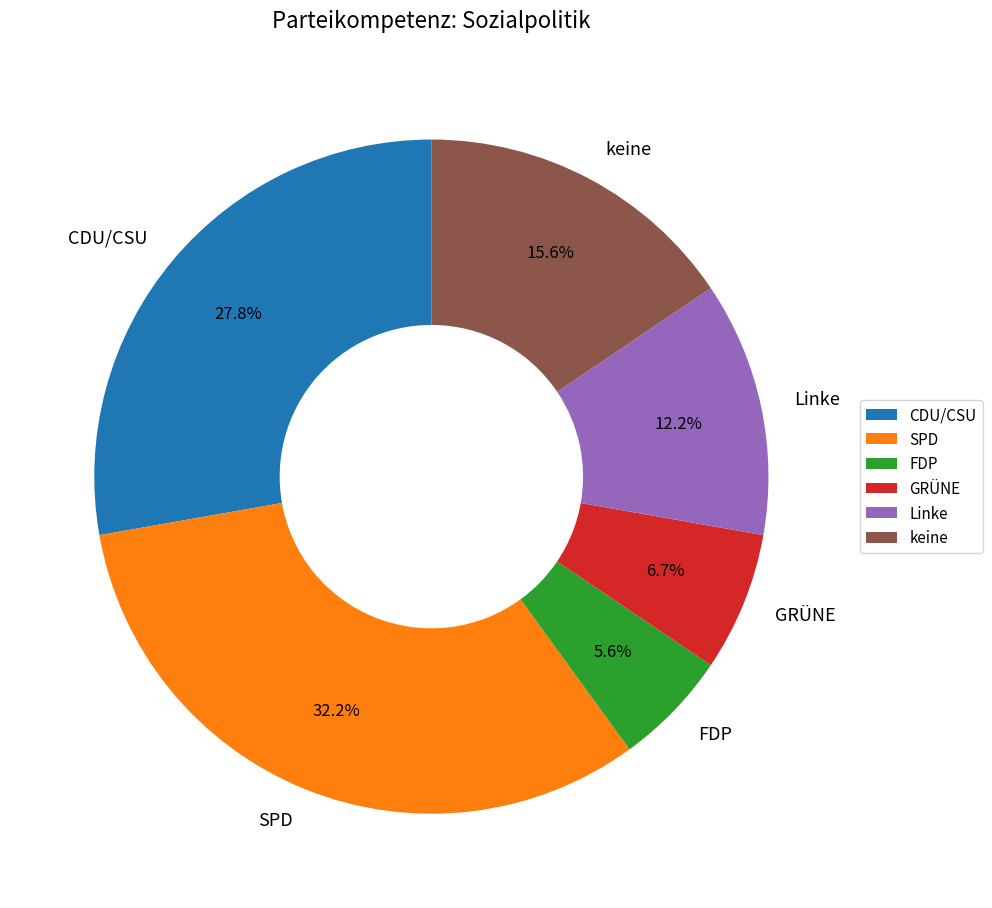

What is the largest slice in the pie chart?

SPD